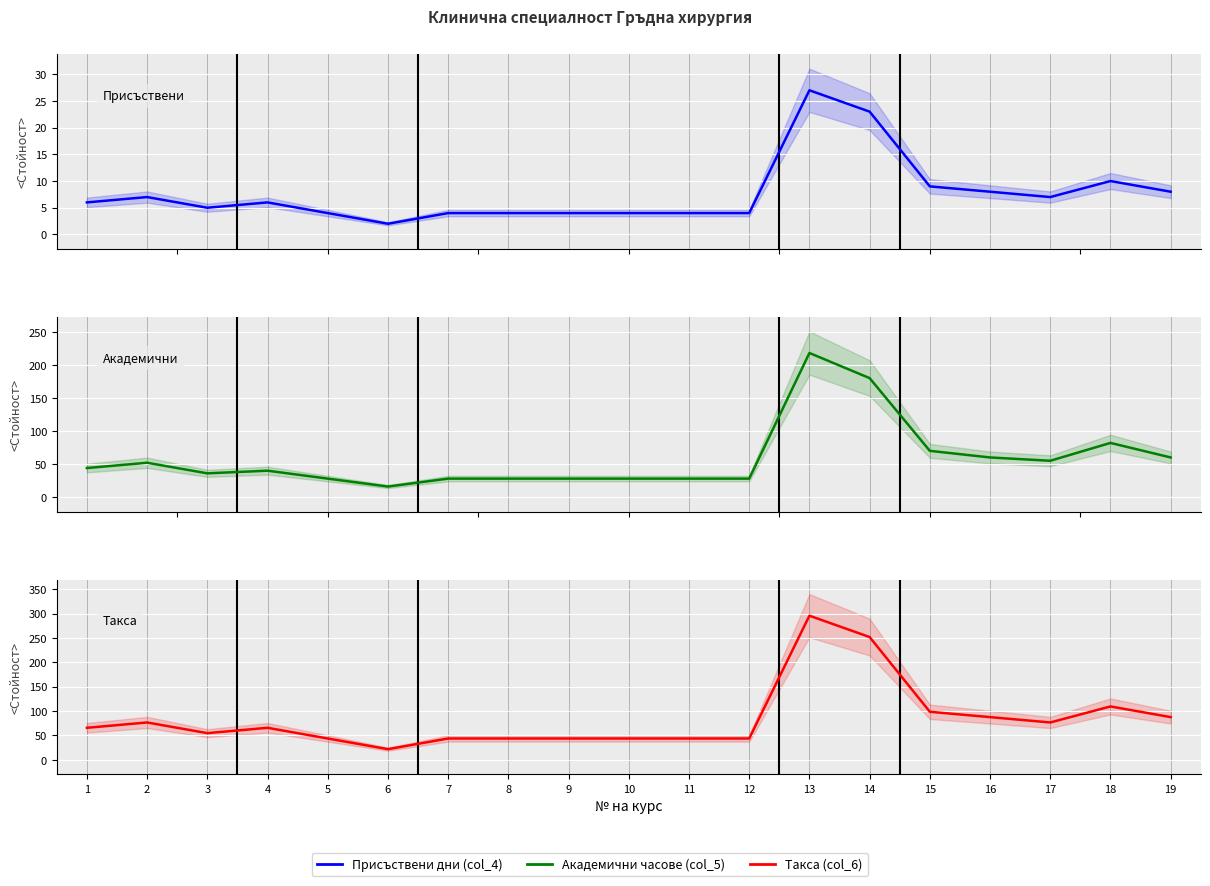

Is it true that Академични часове (col_5) equals 66.7 at 1?

False